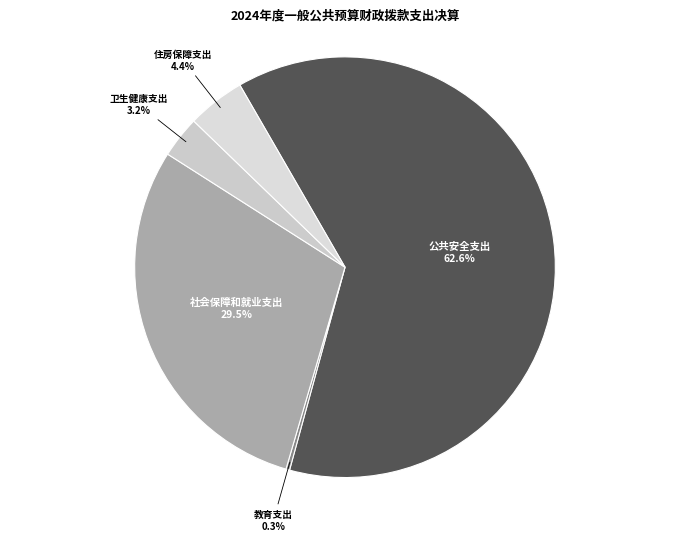

Which category has the biggest portion of the pie?

公共安全支出